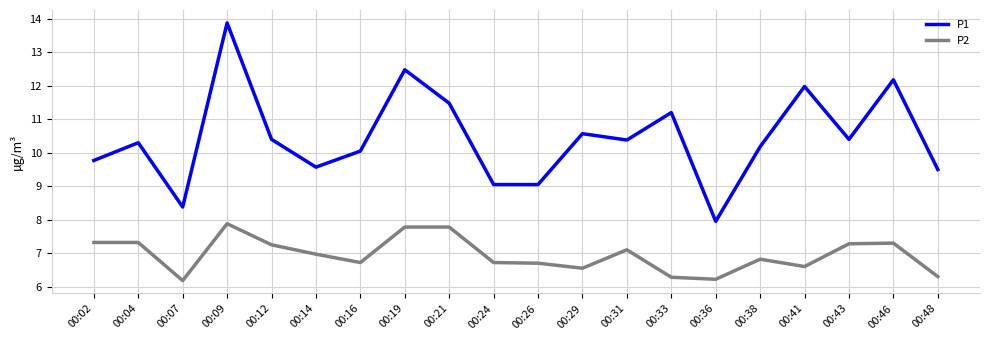

What is the total value across all series at 00:43?

17.7